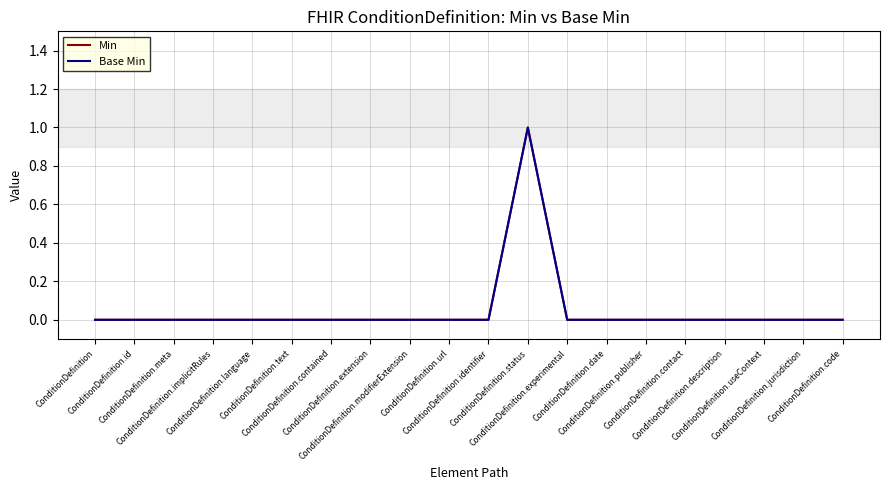

What is the label of the 16th point from the right?

ConditionDefinition.language